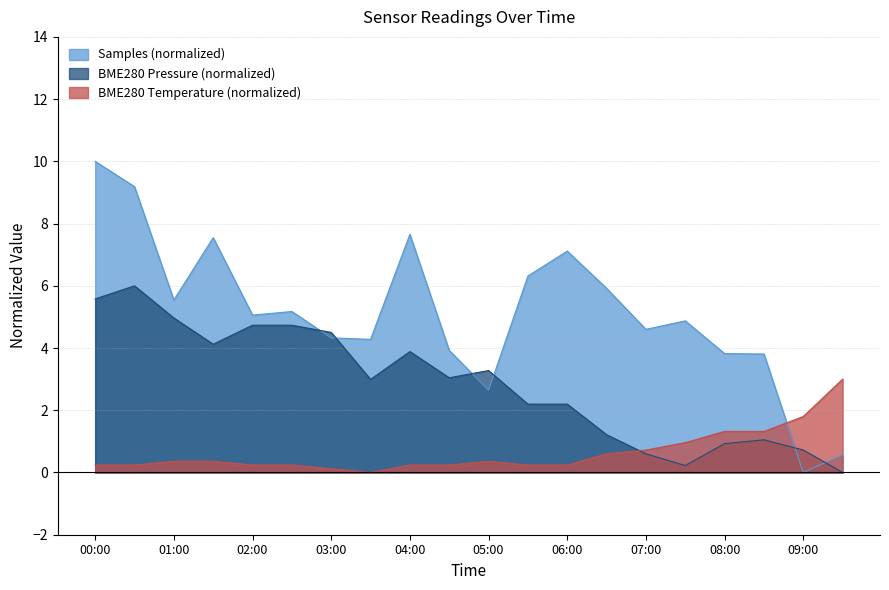

List the series in order of their peak value, highest first.

Samples (normalized), BME280 Pressure (normalized), BME280 Temperature (normalized)